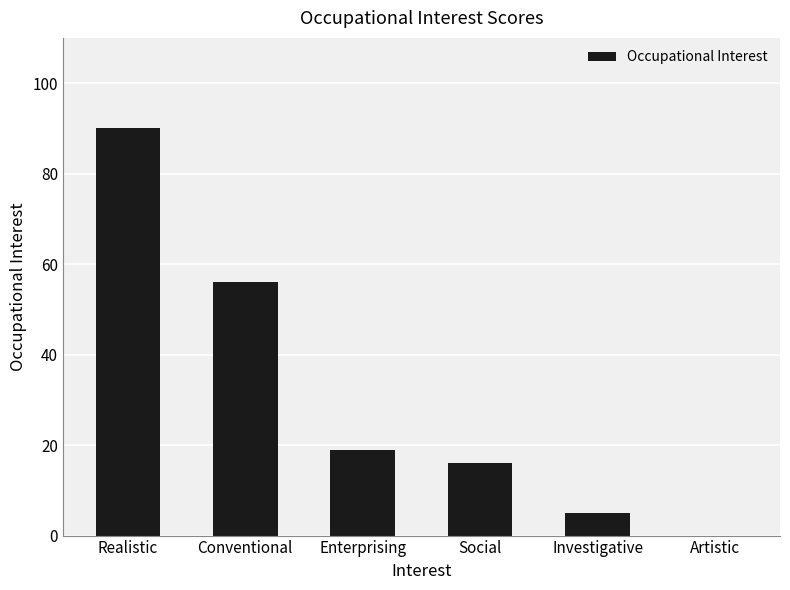

How many distinct data groups are displayed?

1